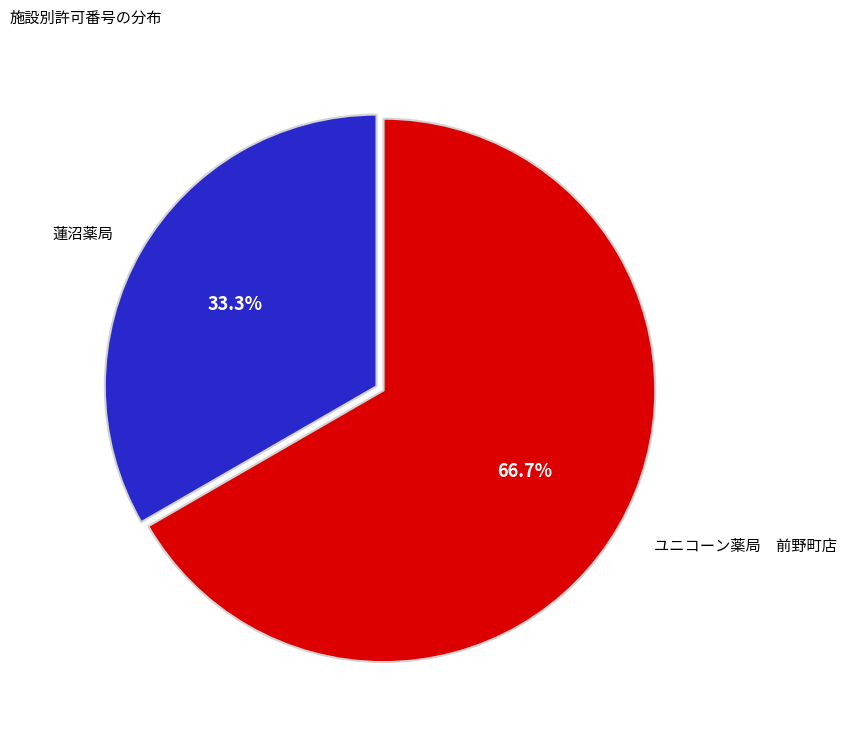

How many segments does this pie chart have?

2